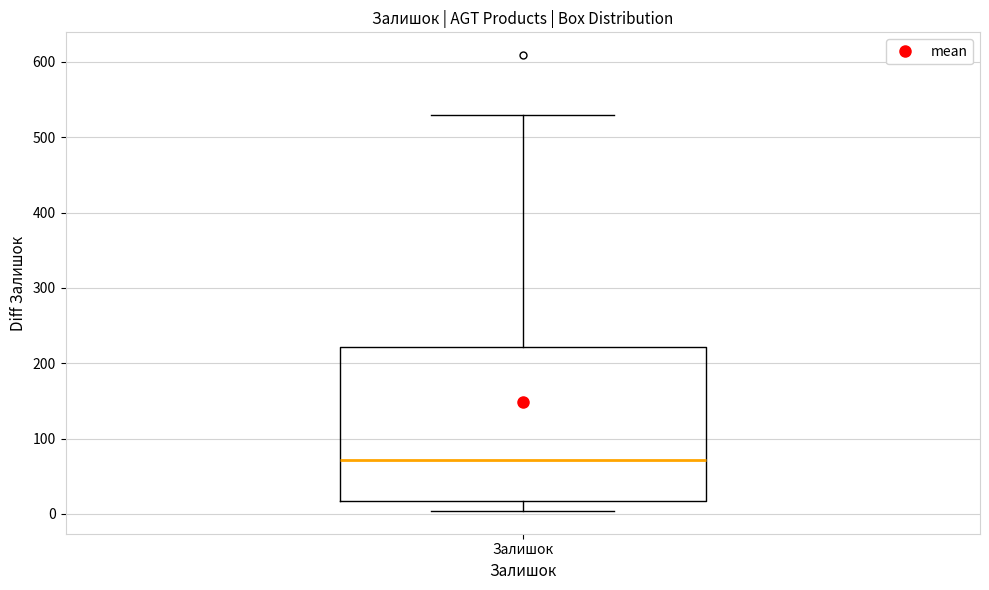

Read this box plot against the y-axis: the position of the median line, the range covered by the box, and the ends of both whiskers. The values are not printed on the chart, so give them approximately, as read against the axis.

median 70, box 20 to 220, whiskers 0 to 530